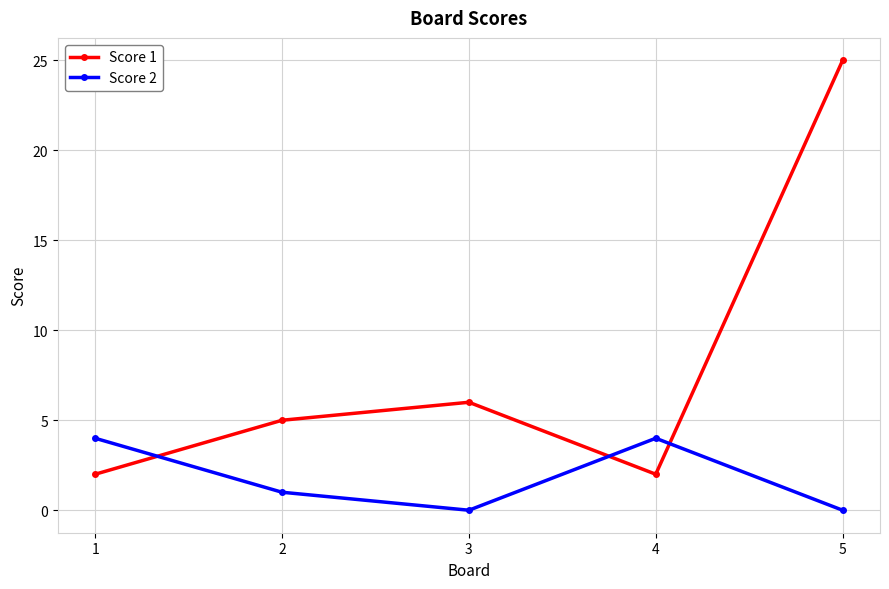

Is it true that Score 2 equals 4 at 1?

True